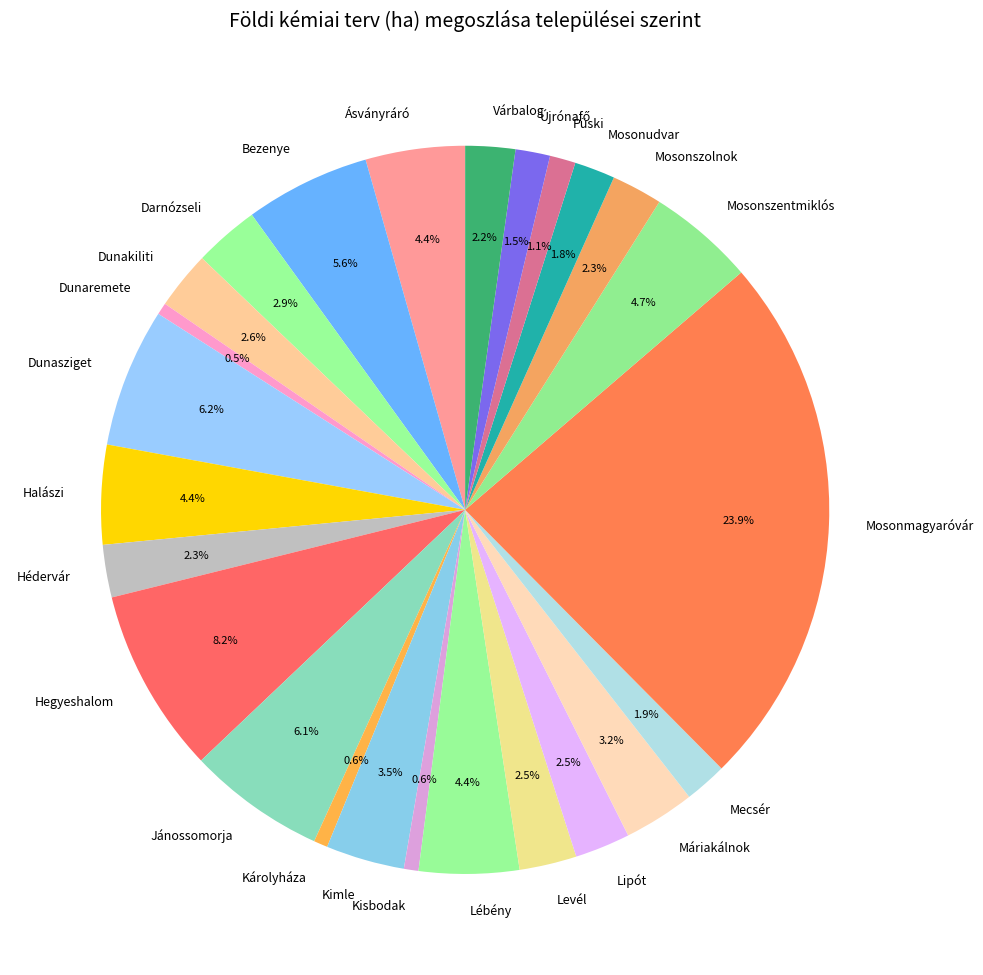

Which category has the biggest portion of the pie?

Mosonmagyaróvár